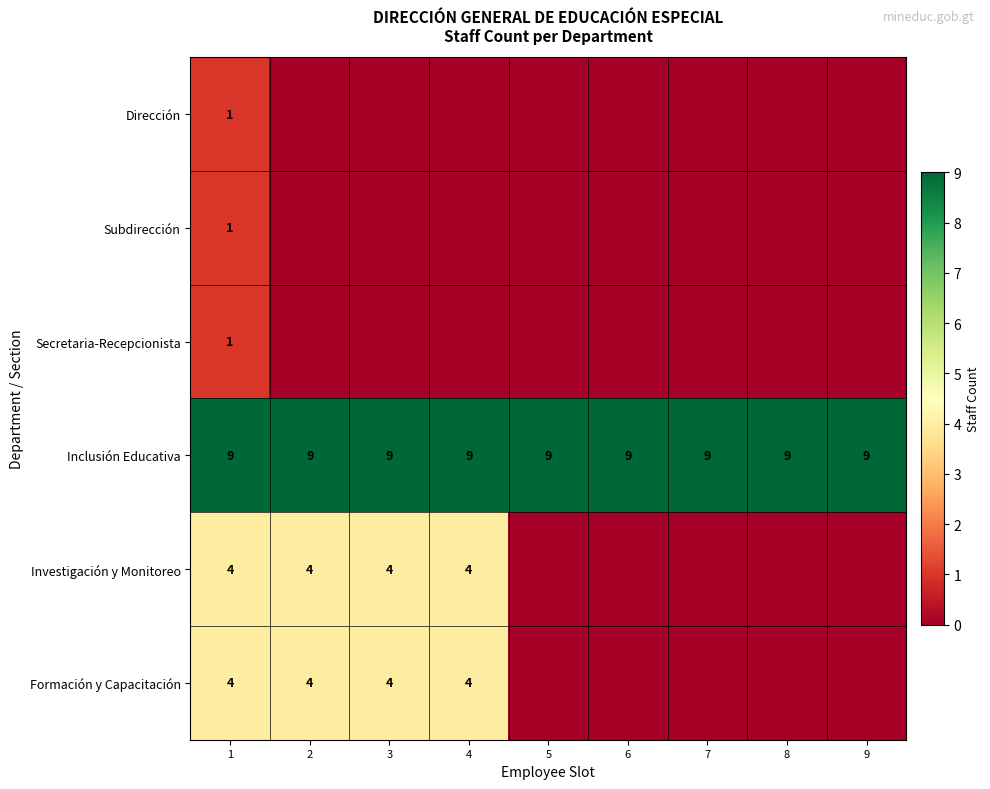

What is the total value across all series at 6?

9